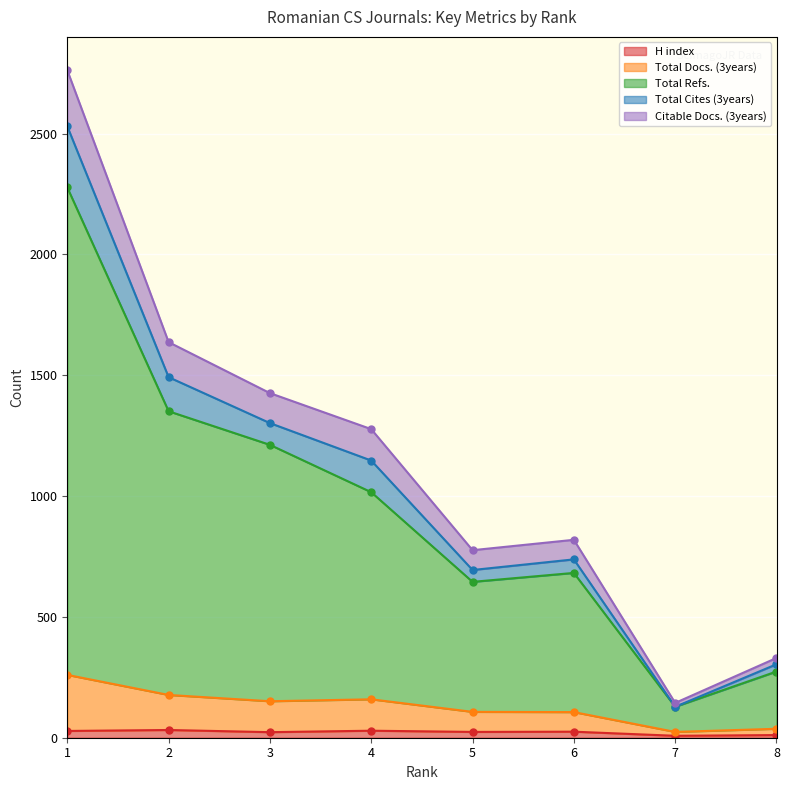

What is the approximate value of Total Refs. at 6, to the nearest 50?

700